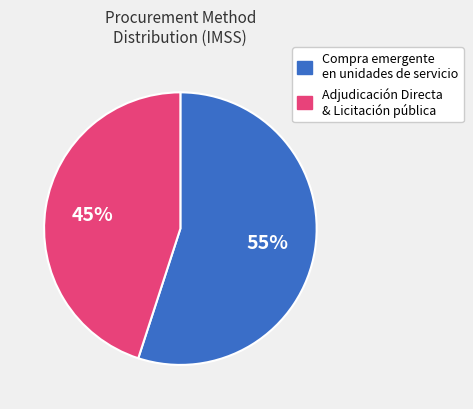

Does any single category account for the majority?

Yes